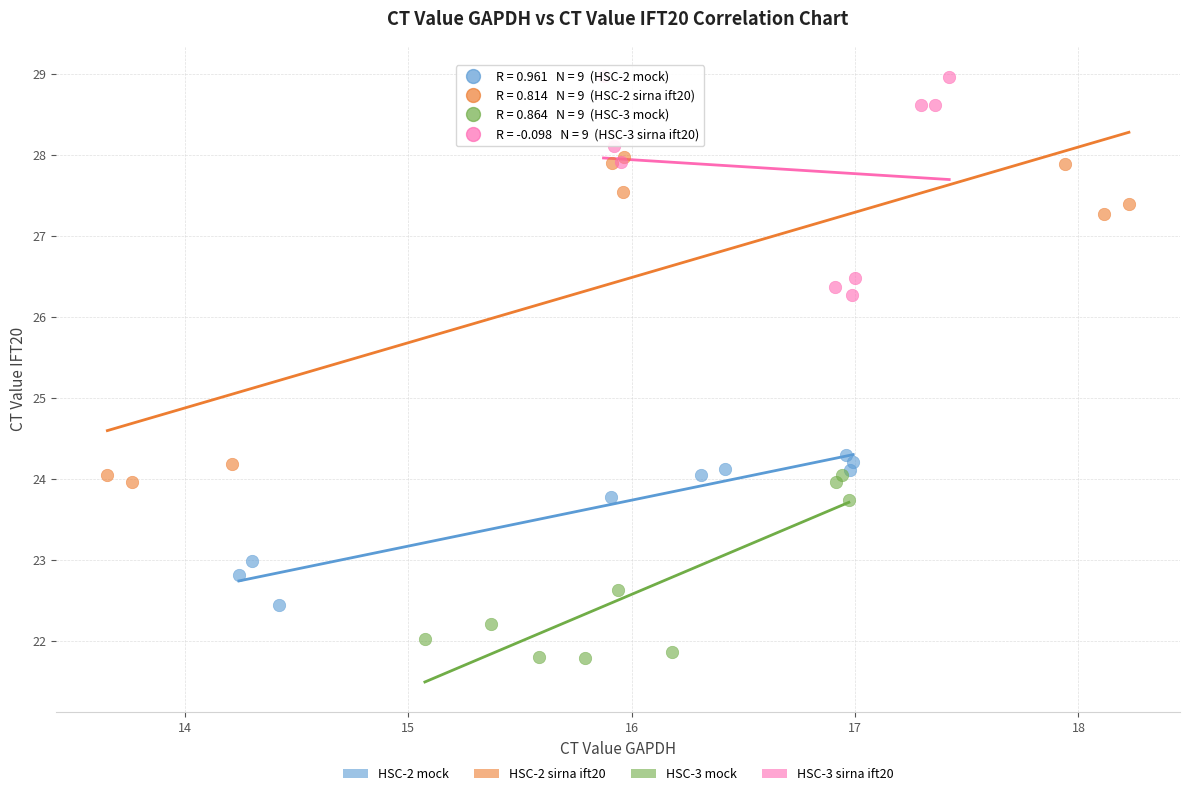

Which series contains the highest Y value?

HSC-3 sirna ift20